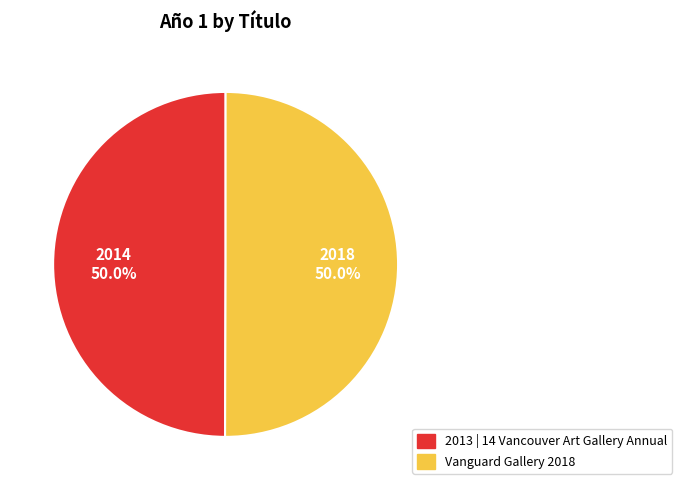

How many slices are in this pie chart?

2